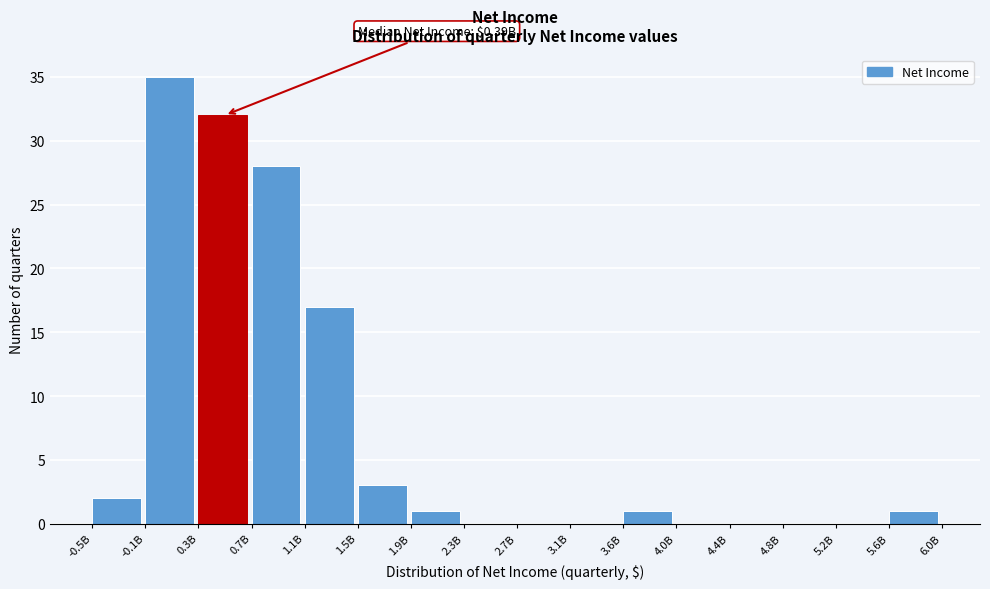

Reading left to right, what are all the values shown in this chart?

-0.5B=2	-0.1B=35	0.3B=32	0.7B=28	1.1B=17	1.5B=3	1.9B=1	2.3B=0	2.7B=0	3.1B=0	3.6B=1	4.0B=0	4.4B=0	4.8B=0	5.2B=0	5.6B=1